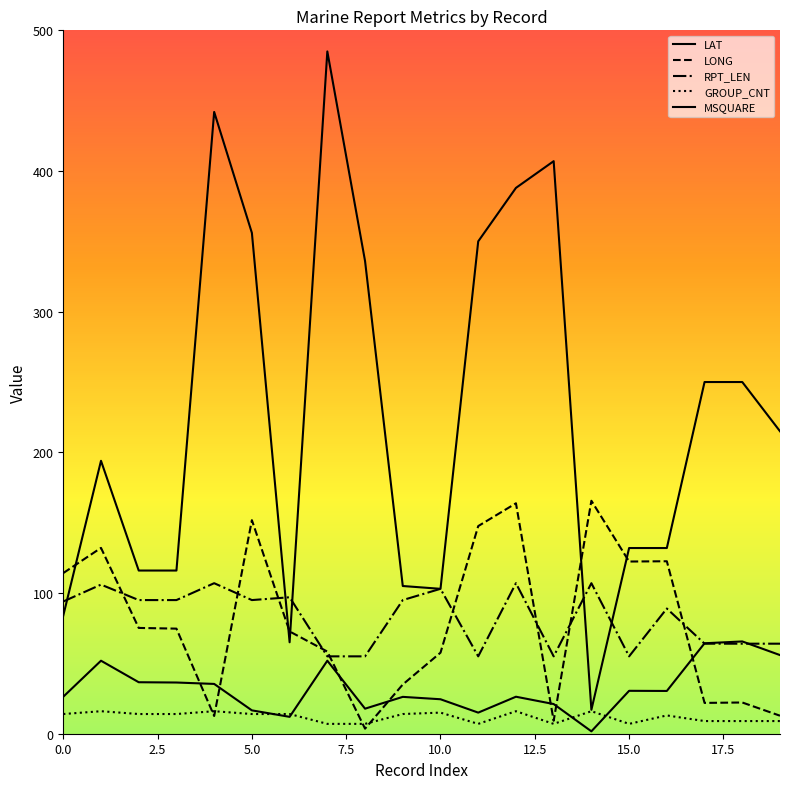

How many lines are shown in the chart?

5